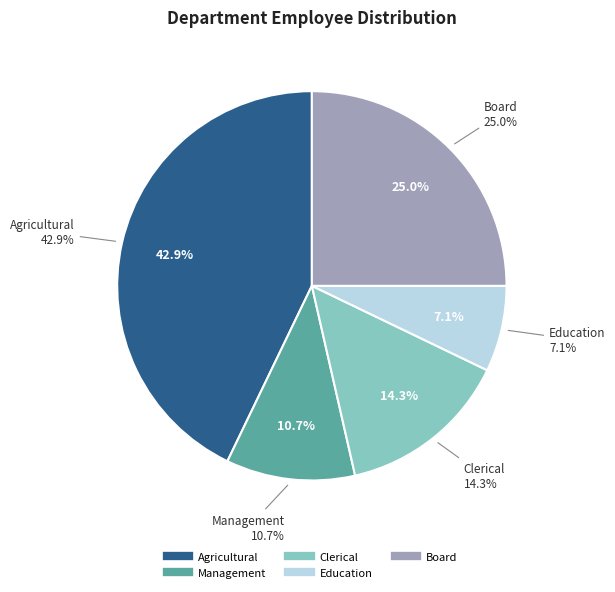

Count the number of slices in the pie.

5